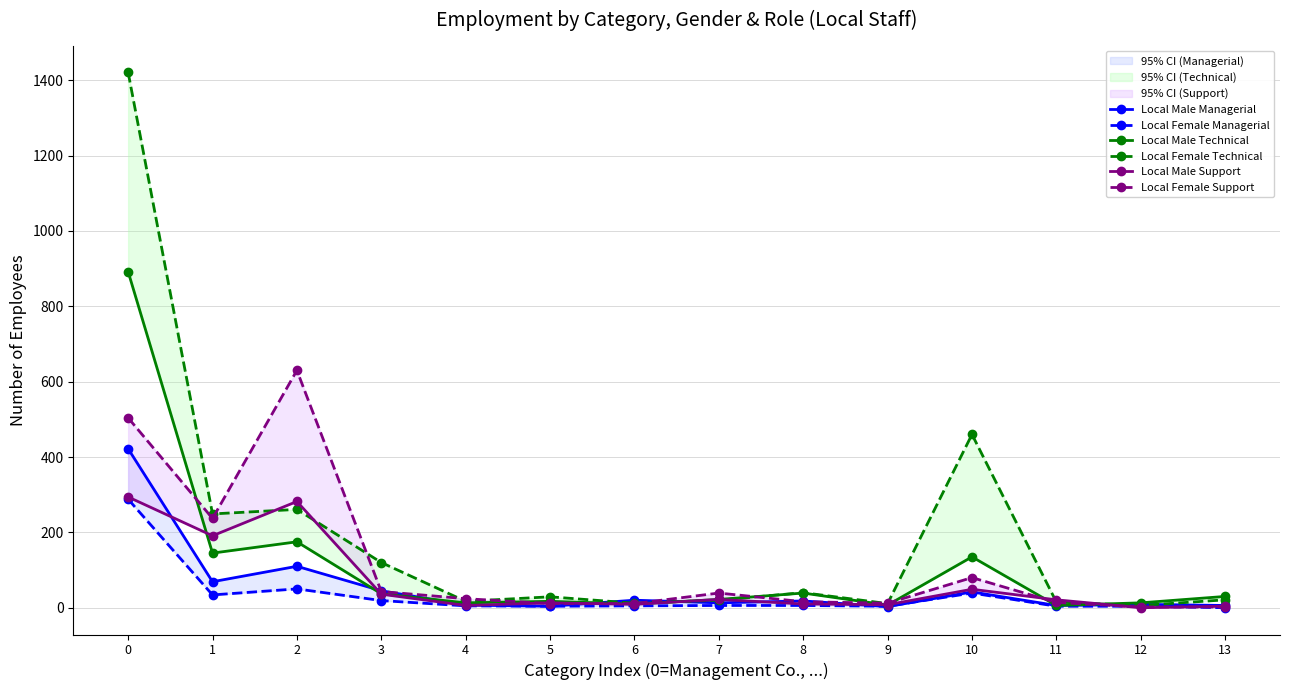

Which series ends up on top after the final intersection of Local Female Managerial and Local Male Managerial?

Local Male Managerial